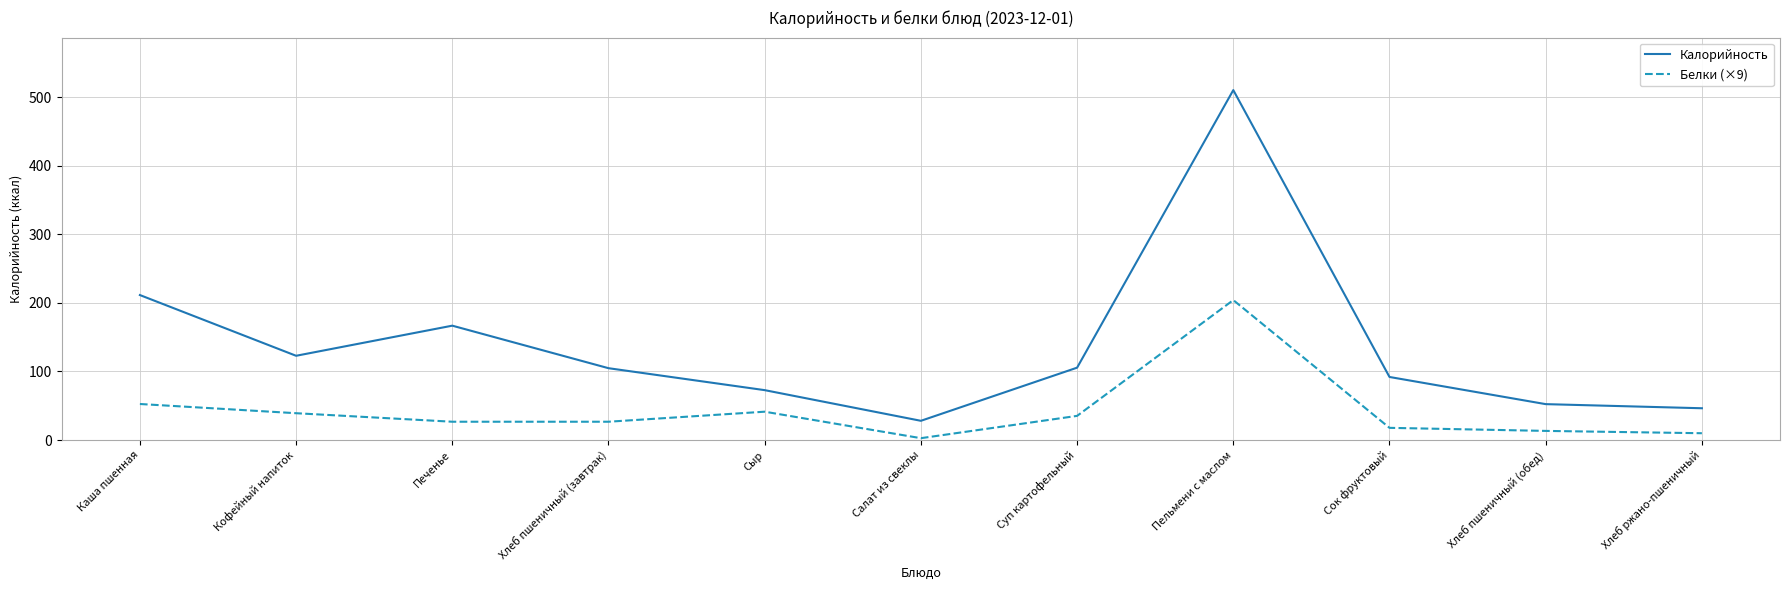

Which category has the highest value in the Белки (×9) series?

Пельмени с маслом